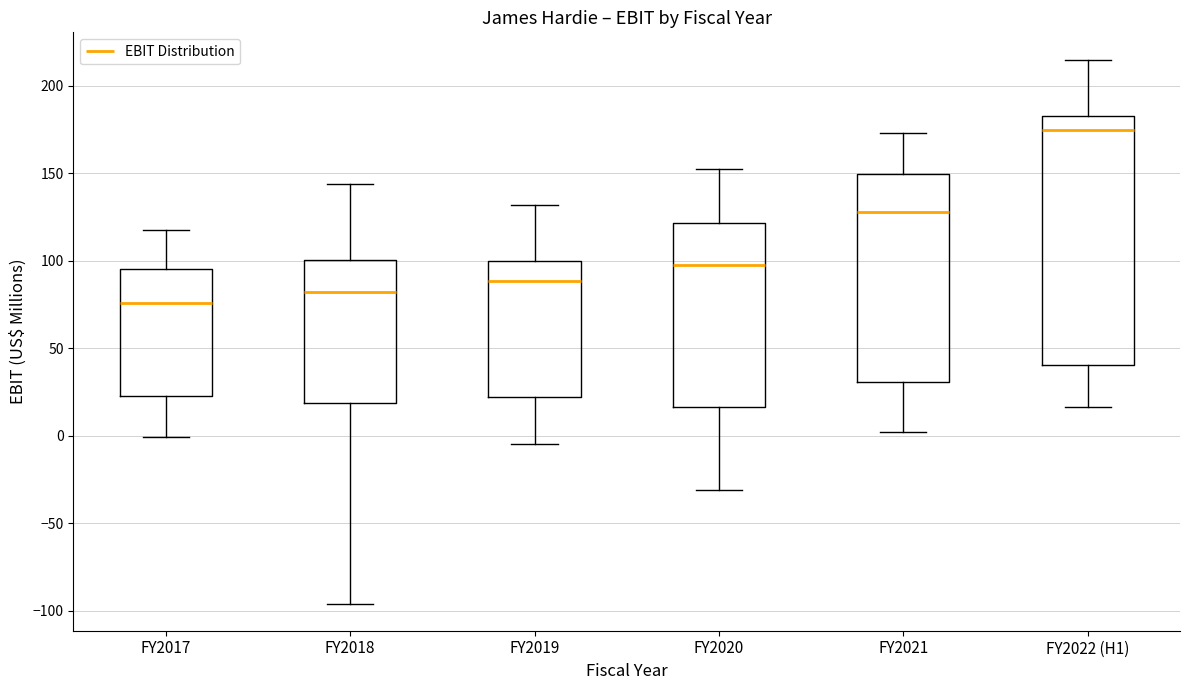

Which box's median line is the highest?

FY2022 (H1)